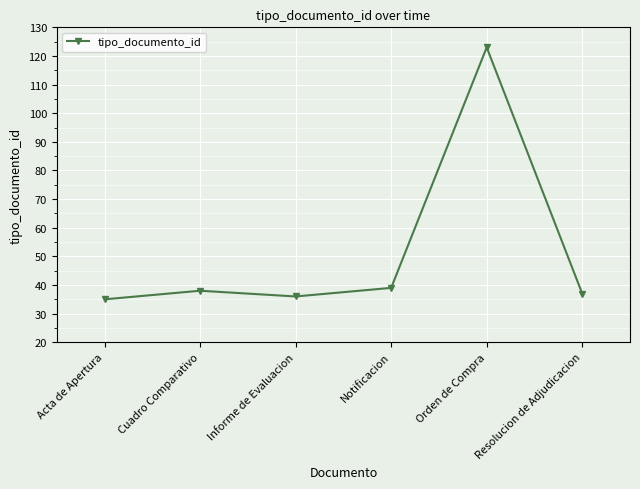

What is the minimum value shown in the chart?

35